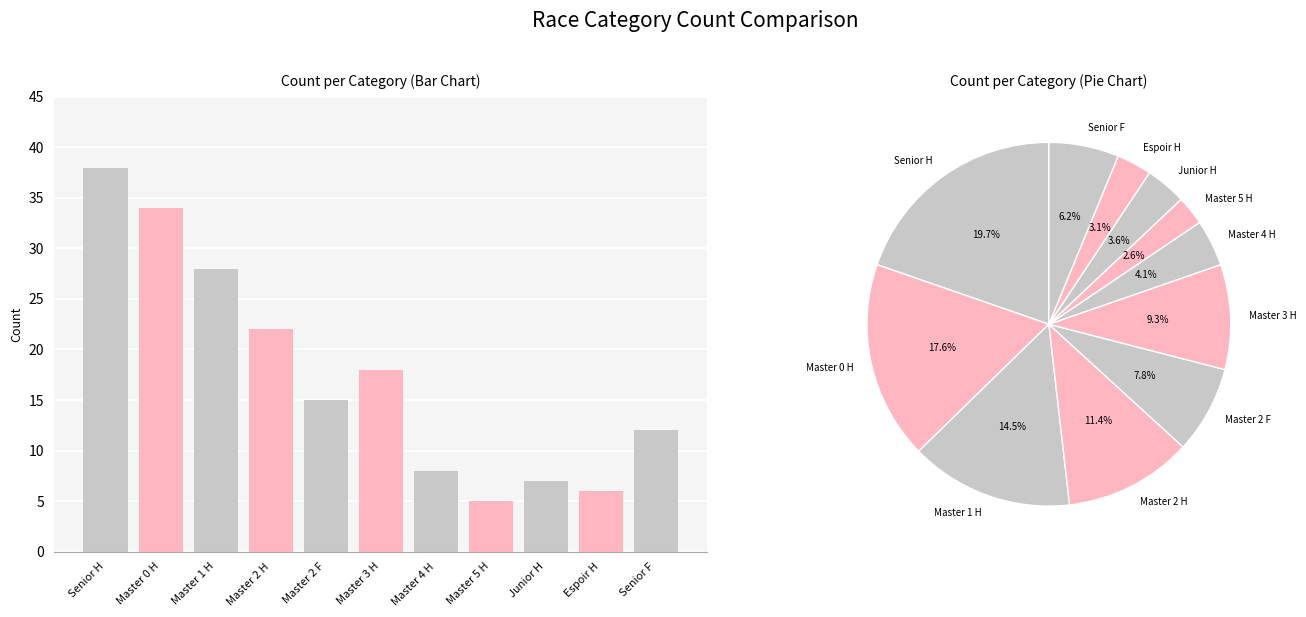

The chart shows a value of 2 at Master 5 H. True or false?

False